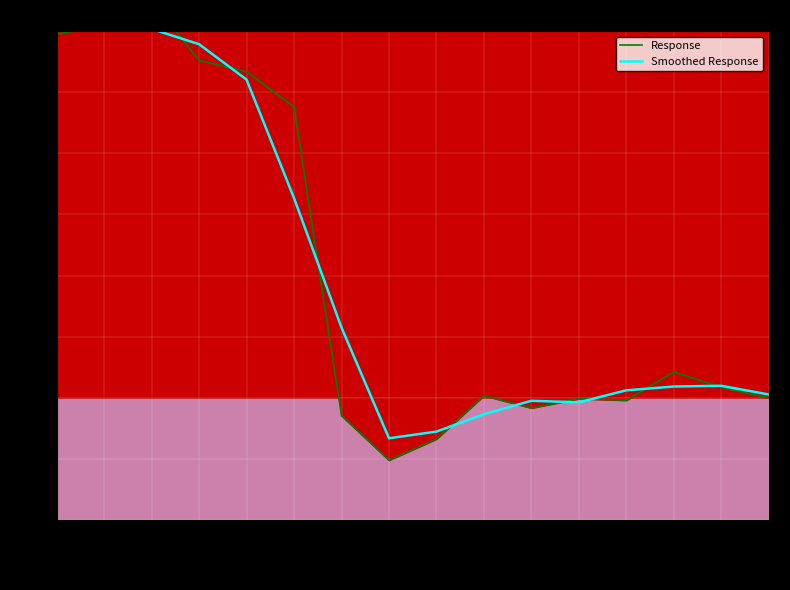

At which label does Response reach its peak?

0.0081